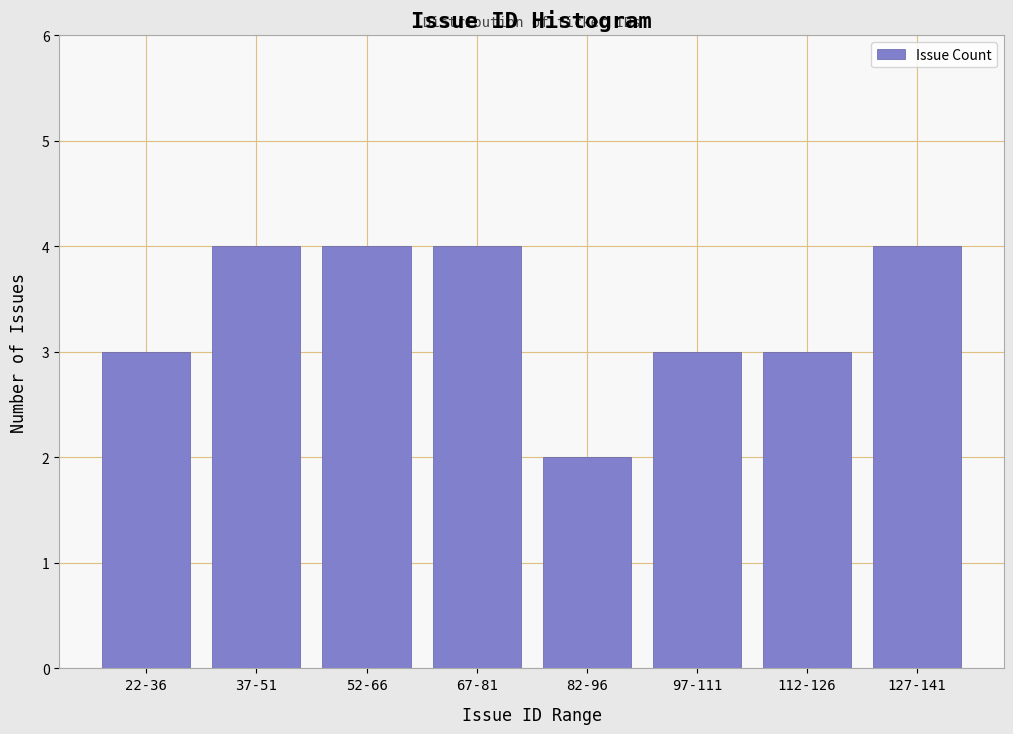

Reading right to left, extract all data points from this chart.

127-141=4	112-126=3	97-111=3	82-96=2	67-81=4	52-66=4	37-51=4	22-36=3